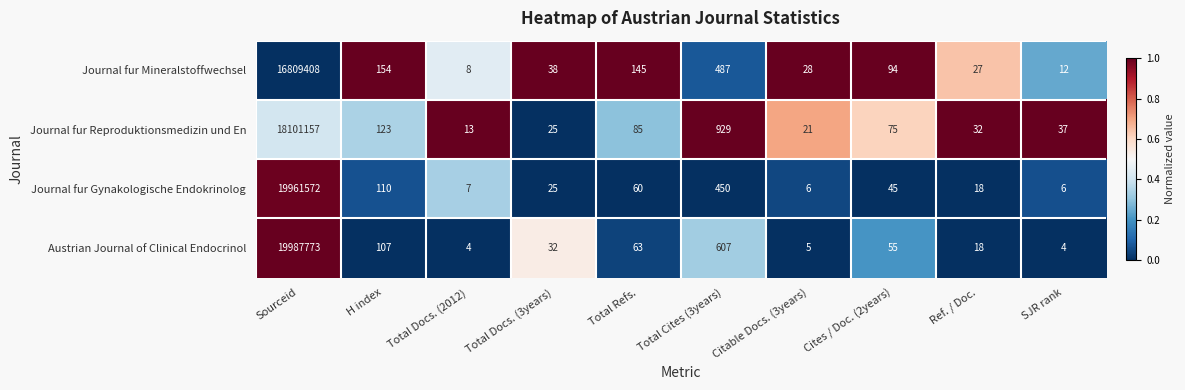

Which series has the largest total across all categories?

Austrian Journal of Clinical Endocrinol